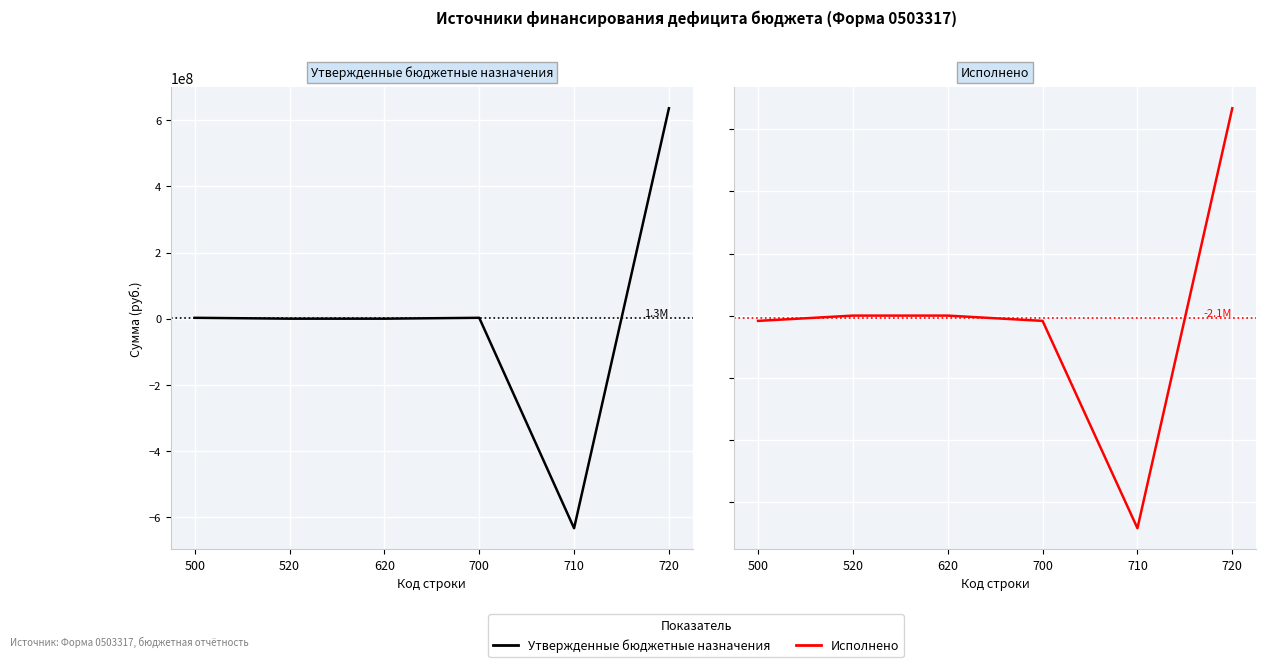

What is the total value across all series at 500?

-1651017.6